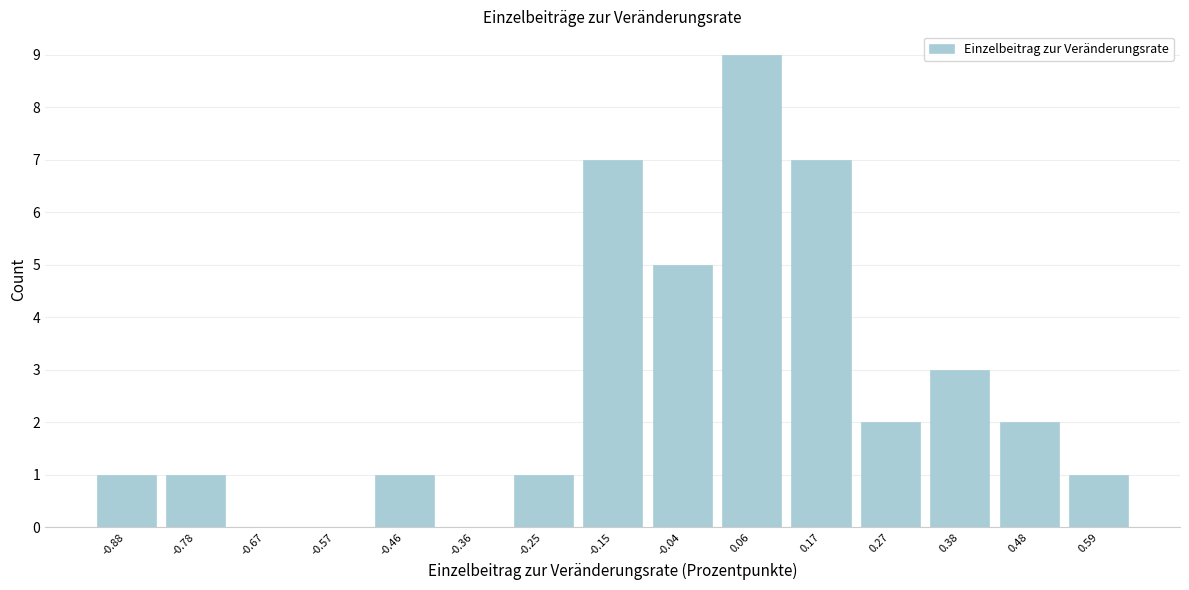

Reading left to right, extract all data points from this chart.

-0.88=1	-0.78=1	-0.67=0	-0.57=0	-0.46=1	-0.36=0	-0.25=1	-0.15=7	-0.04=5	0.06=9	0.17=7	0.27=2	0.38=3	0.48=2	0.59=1